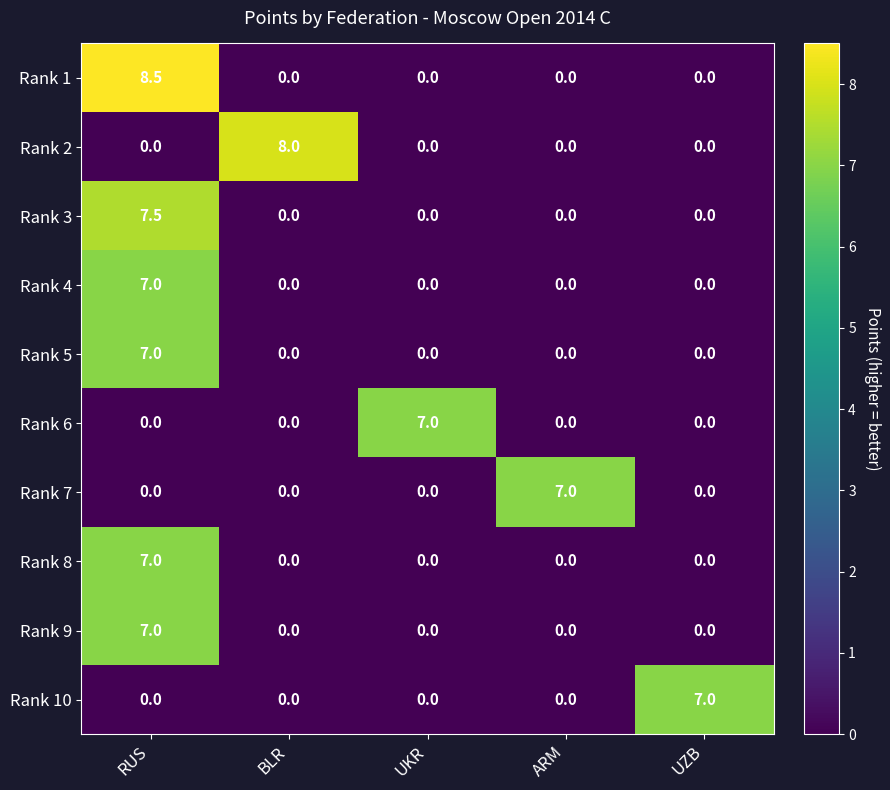

At how many categories does at least one series exceed 4?

5